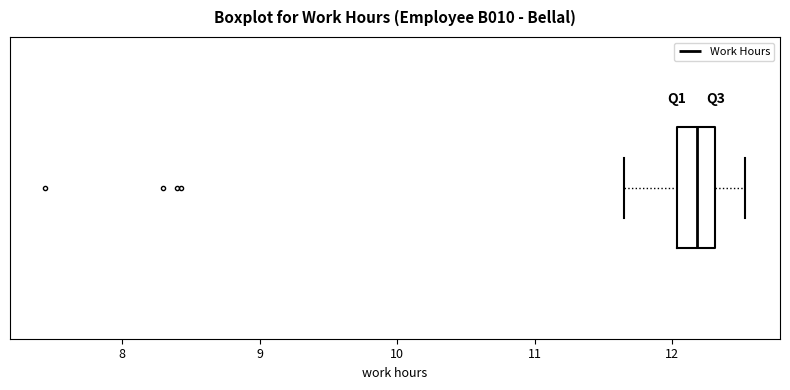

Transcribe this box plot: give where the median line is, the range the box spans, and where the two whiskers end, as read against the x-axis. The values are not printed on the chart, so give them approximately, as read against the axis.

median 12.2, box 12.0 to 12.3, whiskers 11.7 to 12.5